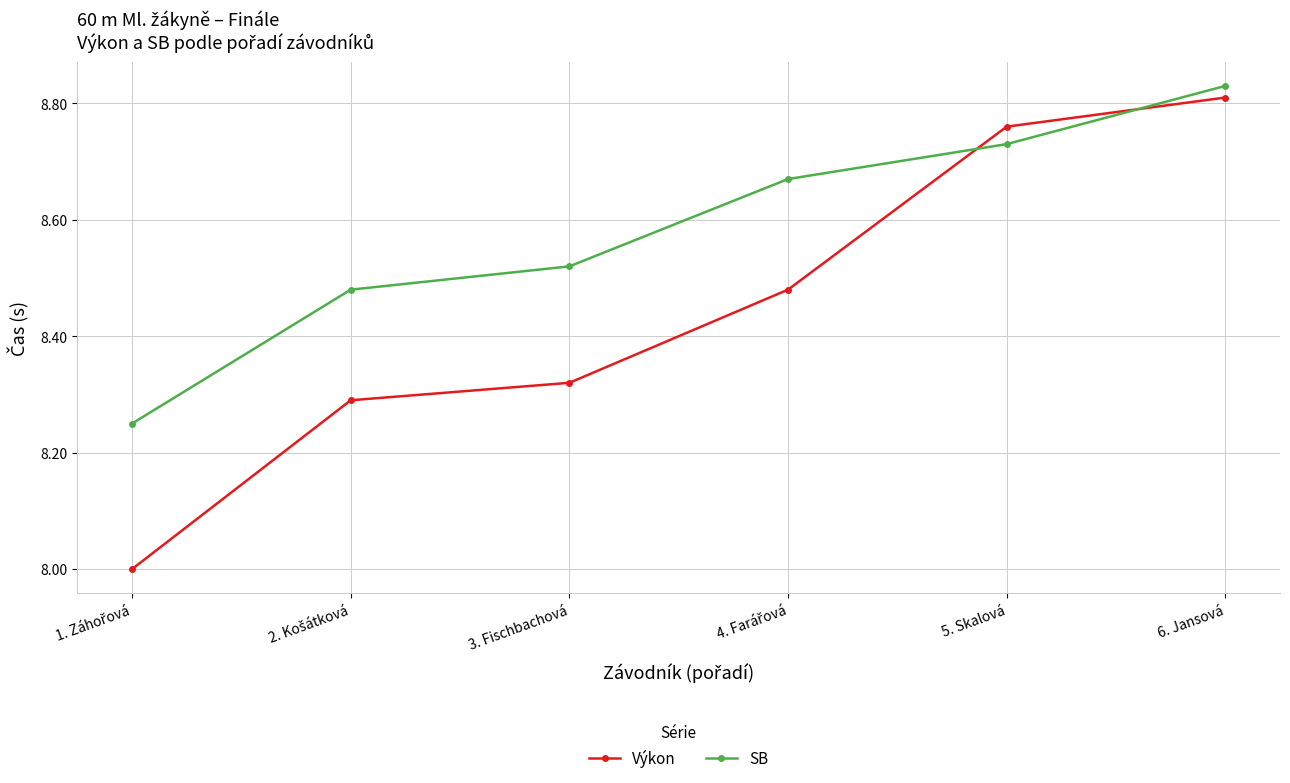

At how many categories does at least one series exceed 8?

6